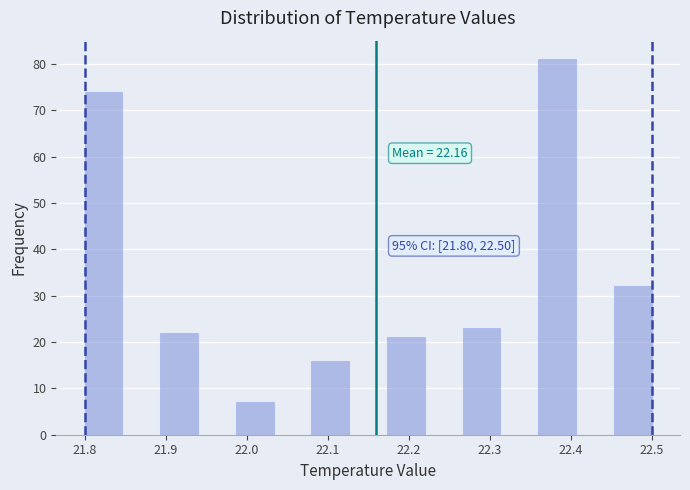

Which range on the x-axis has the tallest bar?

22.36 to 22.41